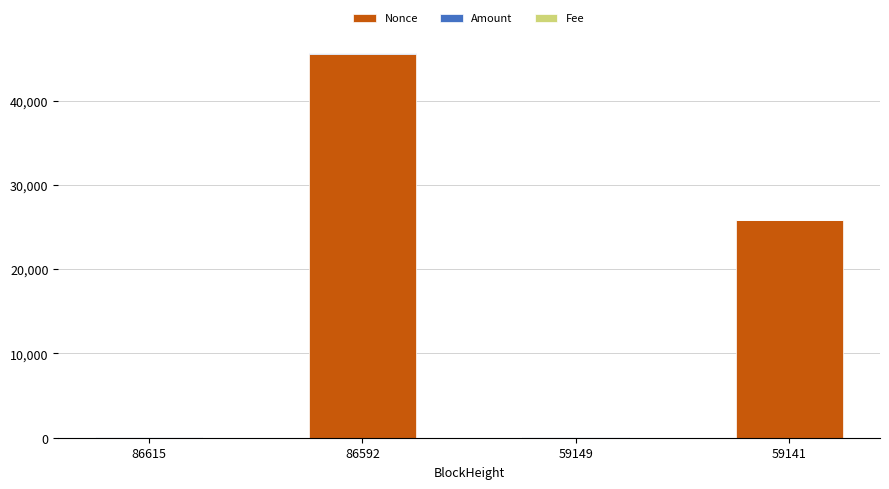

Does the chart contain stacked bars?

Yes